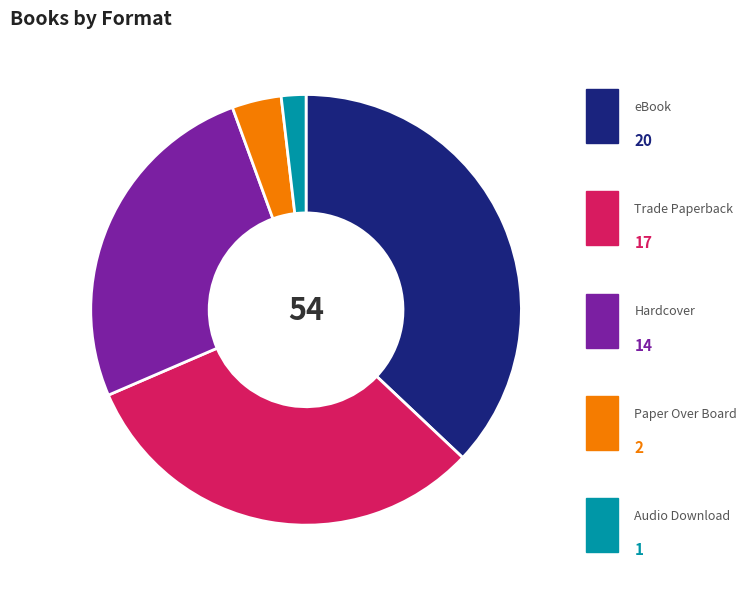

Is it true that Audio Download is 2% of the pie?

True